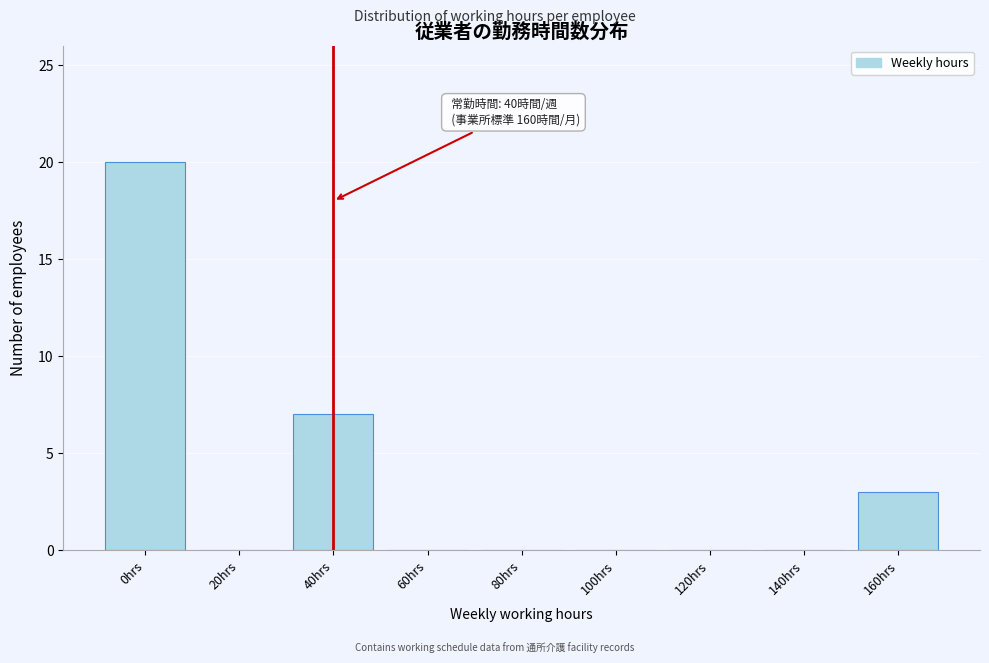

Reading left to right, what are all the values shown in this chart?

0hrs=20	20hrs=0	40hrs=7	60hrs=0	80hrs=0	100hrs=0	120hrs=0	140hrs=0	160hrs=3